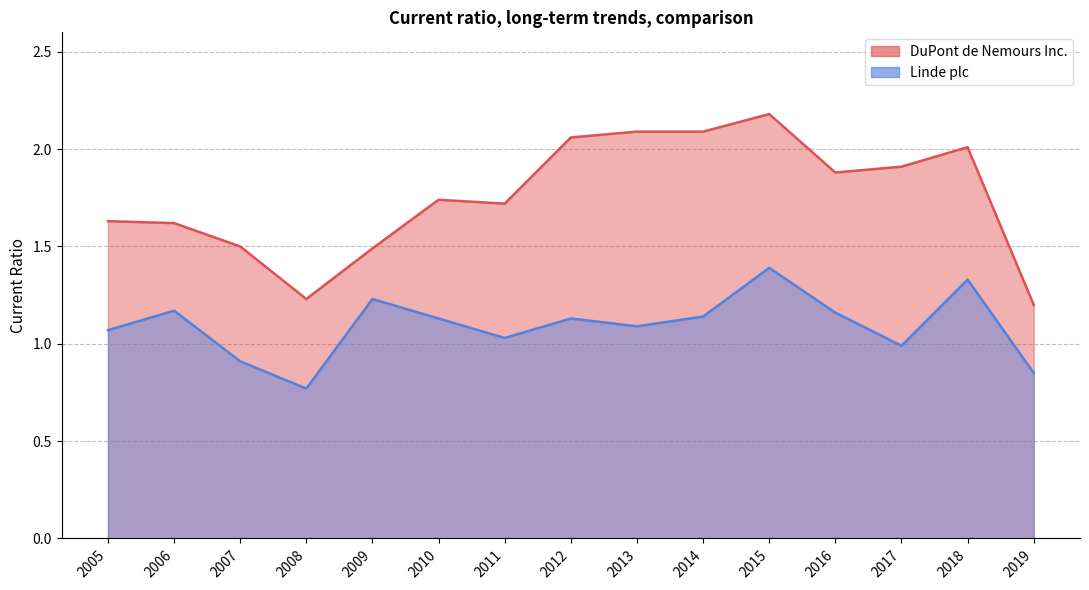

Which has a higher value, 2010 or 2011?

2010